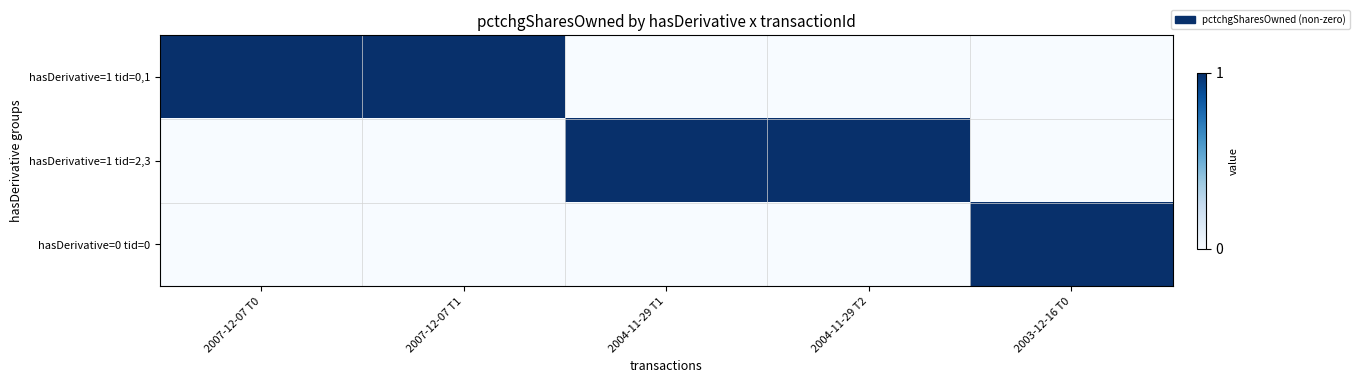

Rank the series by their maximum value, from lowest to highest.

hasDerivative=1 tid=0,1, hasDerivative=1 tid=2,3, hasDerivative=0 tid=0